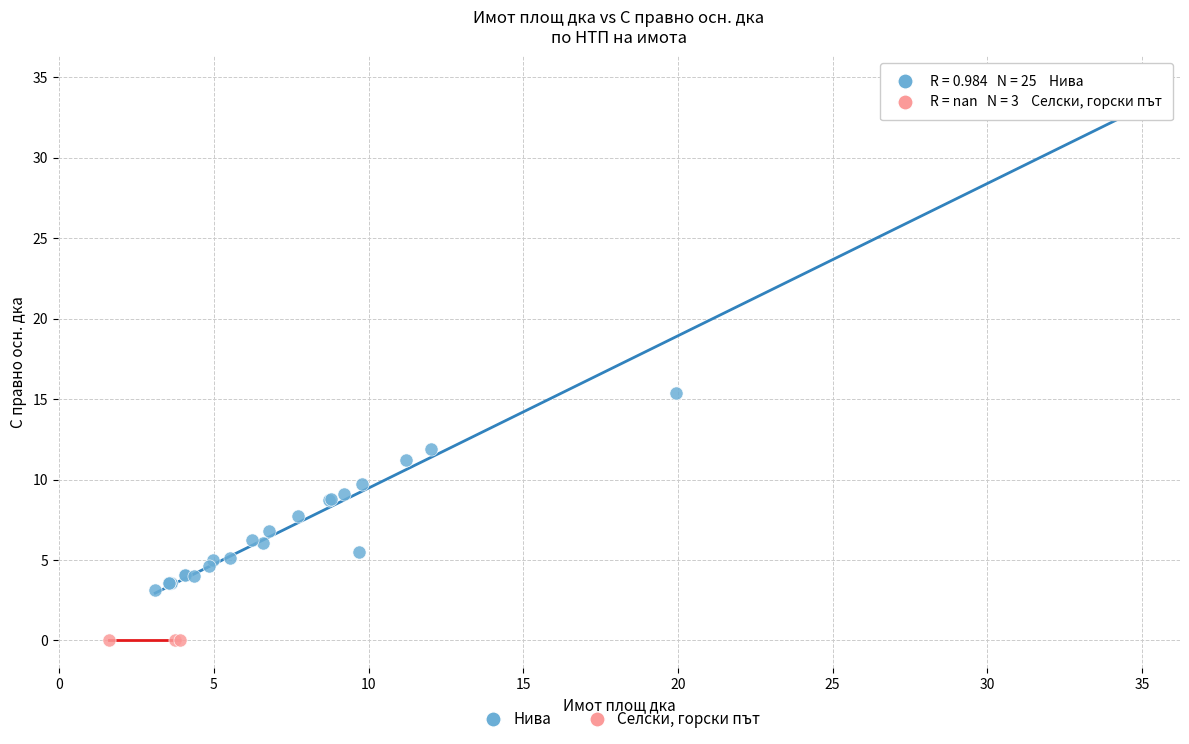

Which series reaches the maximum Y coordinate?

Нива